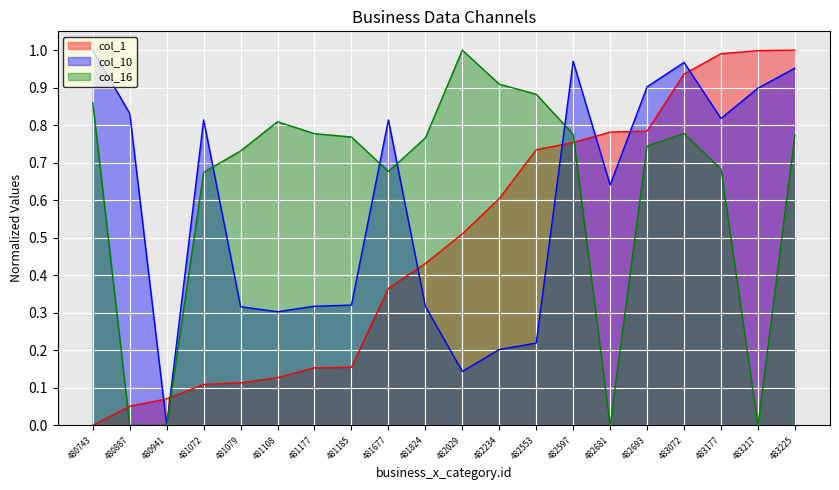

At 482234, list the series in order from largest to smallest.

col_16, col_1, col_10